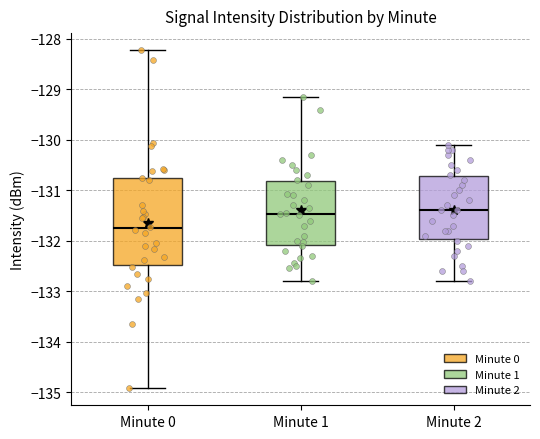

Reading left to right, transcribe this box plot: for each box, give where its median line is, the range the box spans, and where its two whiskers end, as read against the y-axis. The values are not printed on the chart, so give them approximately, as read against the axis.

Minute 0: median -131.8, box -132.5 to -130.8, whiskers -134.9 to -128.2
Minute 1: median -131.5, box -132.1 to -130.8, whiskers -132.8 to -129.2
Minute 2: median -131.4, box -132.0 to -130.7, whiskers -132.8 to -130.1